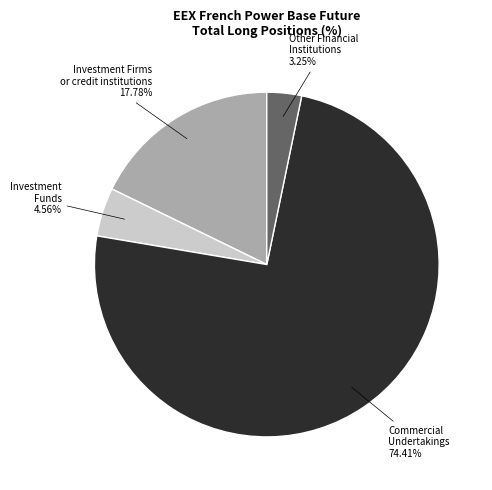

Which has a higher value, Other Financial Institutions 3.25% or Investment Firms or credit institutions 17.78%?

Investment Firms or credit institutions 17.78%